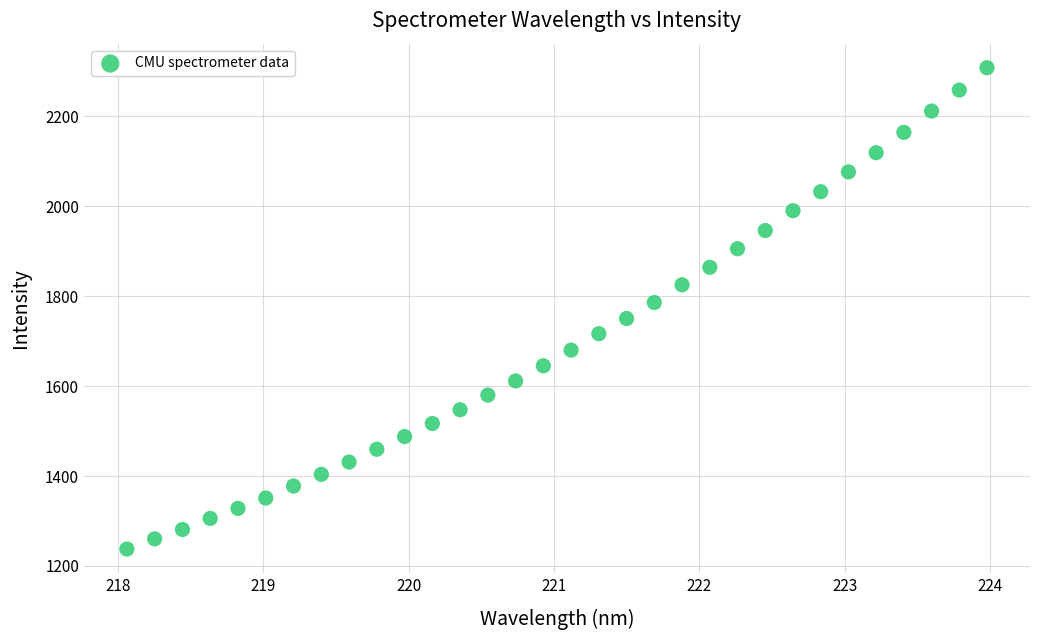

What is the range of X values (max minus min)?

5.9